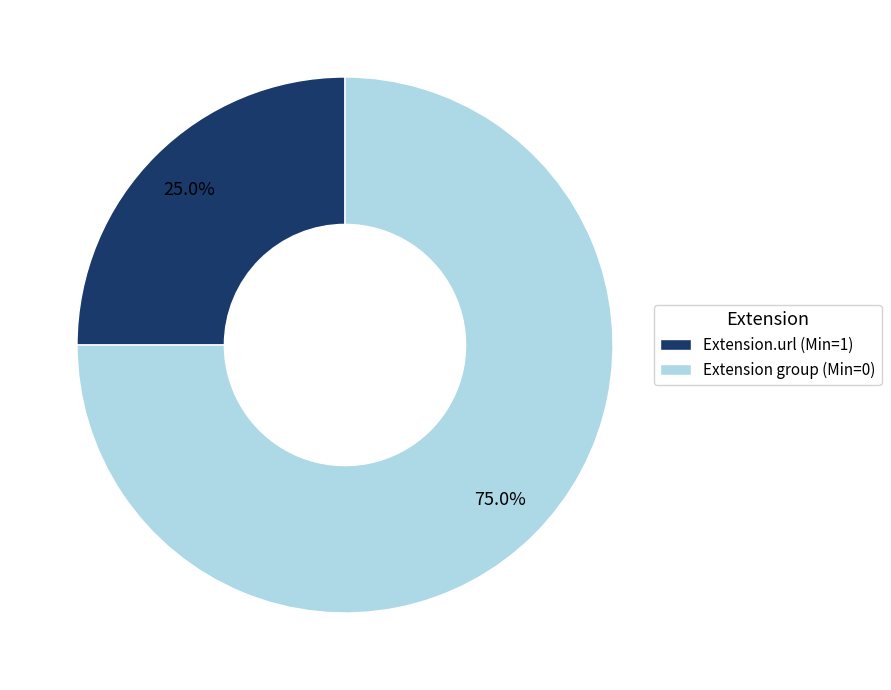

What is the majority slice?

Extension group (Min=0)